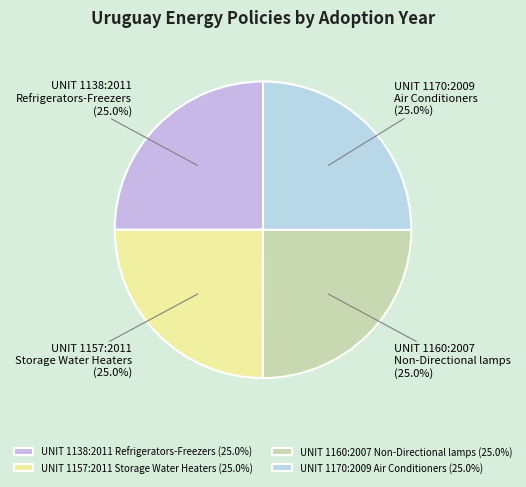

What is the ratio of the value at UNIT 1170:2009 Air Conditioners (25.0%) to the value at UNIT 1157:2011 Storage Water Heaters (25.0%)?

1.0